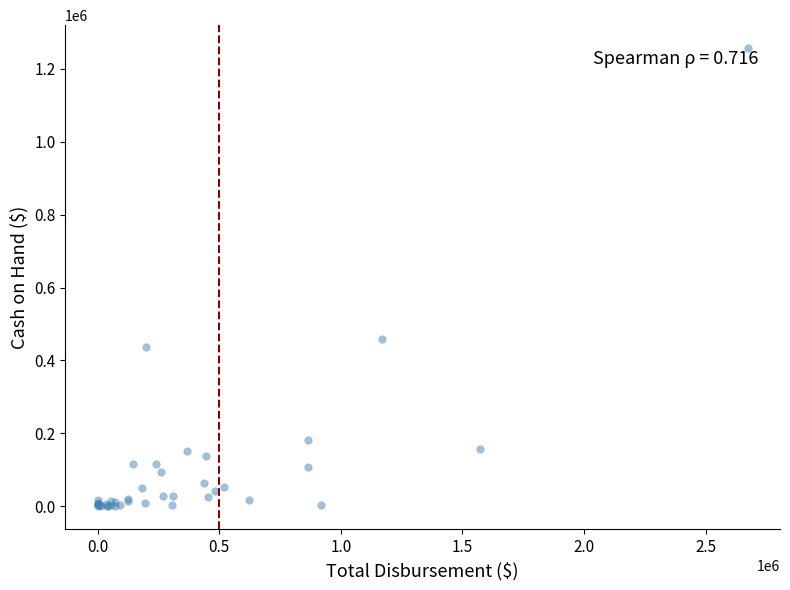

What Y value in the scatter plot is closest to 628482?

457648.4